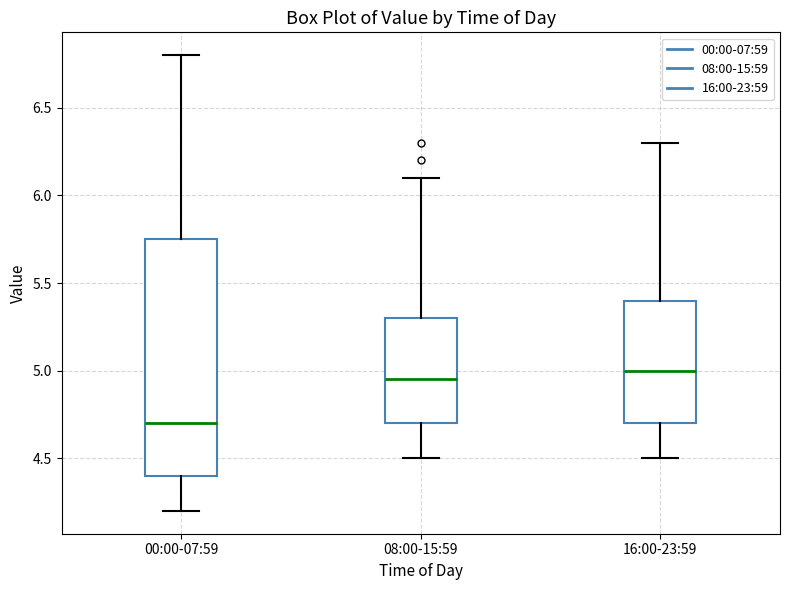

Reading left to right, transcribe this box plot: for each box, give where its median line is, the range the box spans, and where its two whiskers end, as read against the y-axis. The values are not printed on the chart, so give them approximately, as read against the axis.

00:00-07:59: median 4.70, box 4.40 to 5.75, whiskers 4.20 to 6.80
08:00-15:59: median 4.95, box 4.70 to 5.30, whiskers 4.50 to 6.10
16:00-23:59: median 5.00, box 4.70 to 5.40, whiskers 4.50 to 6.30